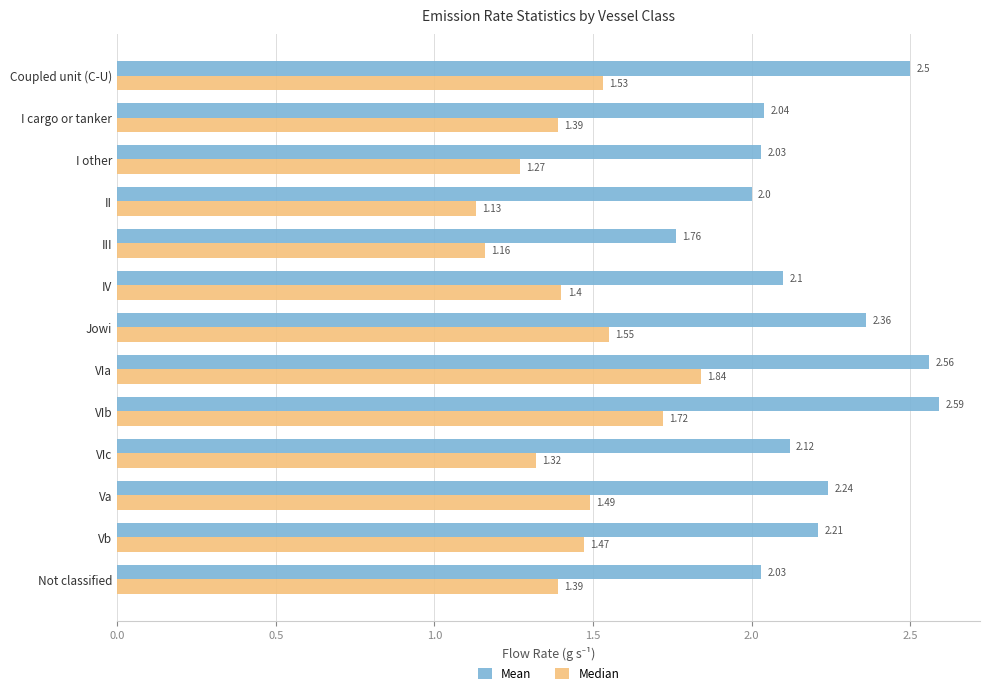

Which series has the widest spread of values?

Mean